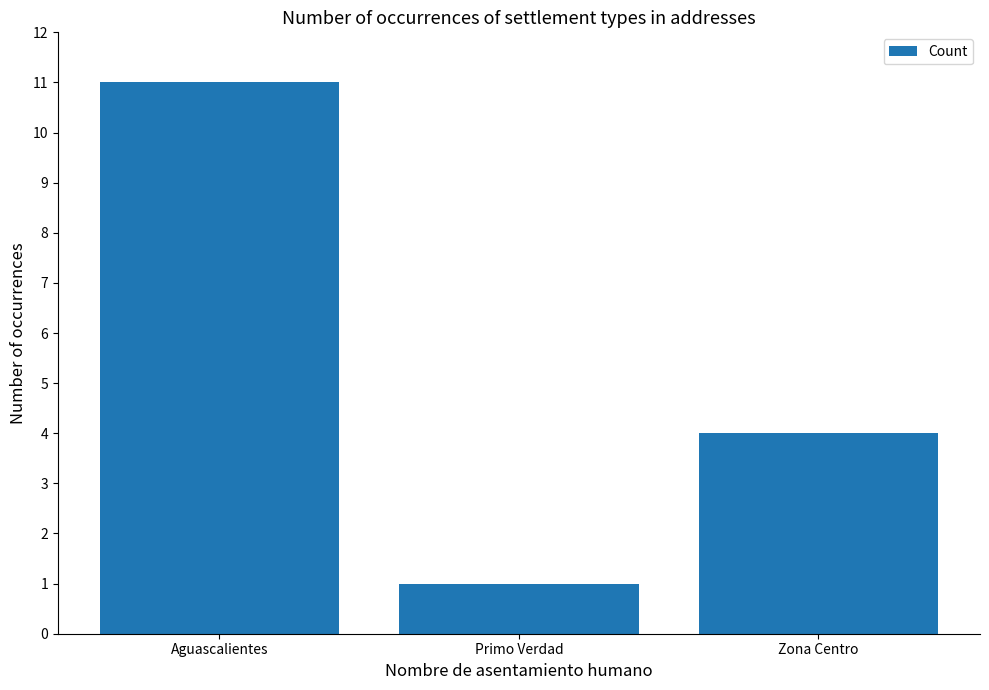

What is the minimum value shown in the chart?

1